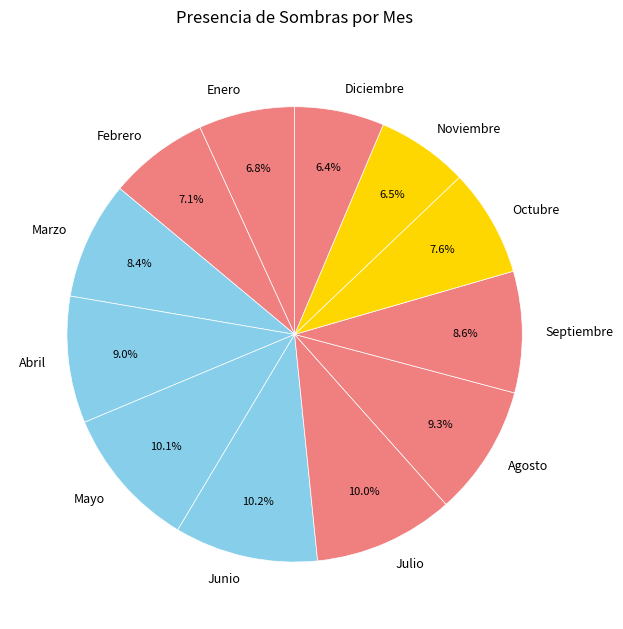

Is there a majority slice in this chart?

No